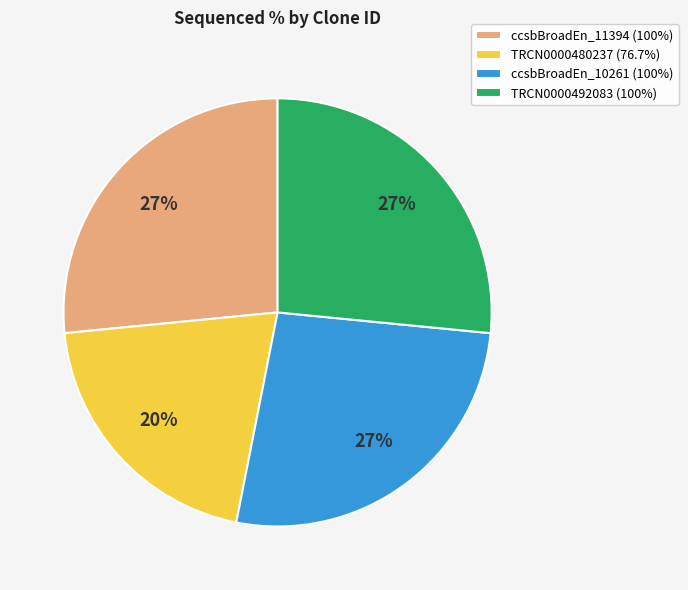

To the nearest percent, what is the average slice percentage?

25%